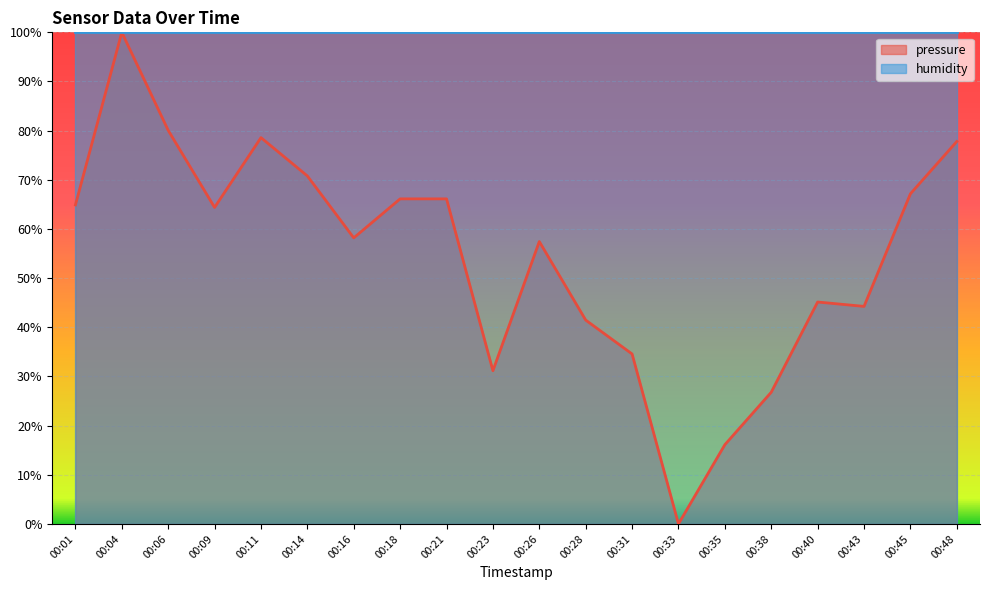

What is the total value across all series at 00:09?

164.4